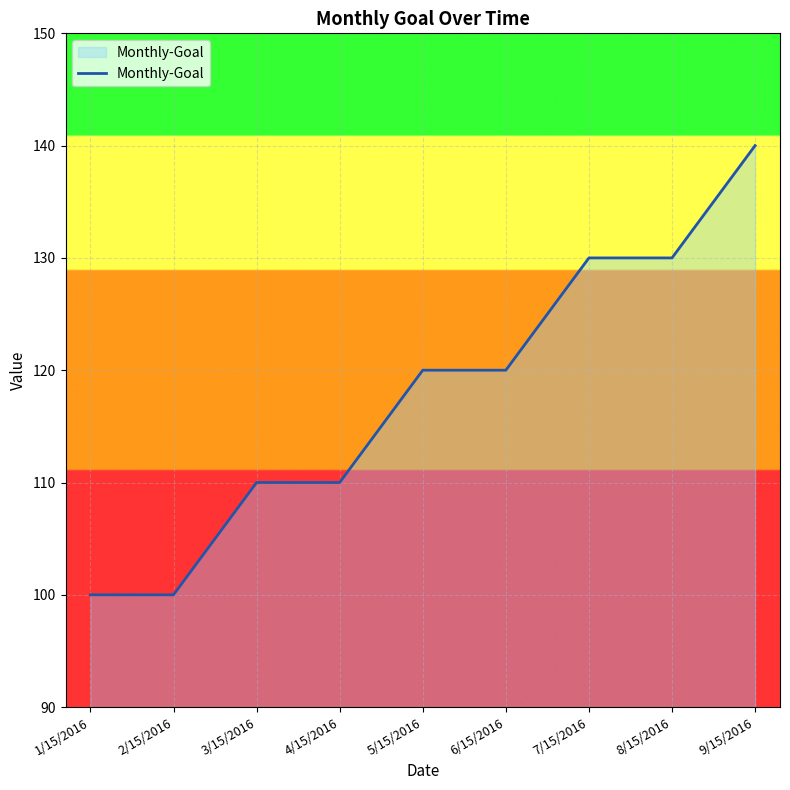

Rank the categories by value from lowest to highest.

1/15/2016, 2/15/2016, 3/15/2016, 4/15/2016, 5/15/2016, 6/15/2016, 7/15/2016, 8/15/2016, 9/15/2016